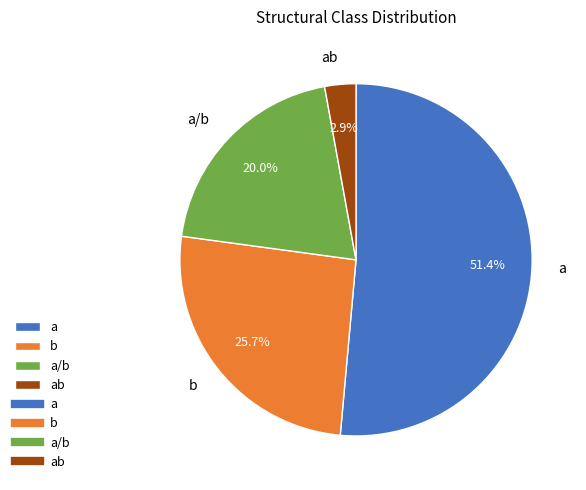

How many slices are in this pie chart?

4